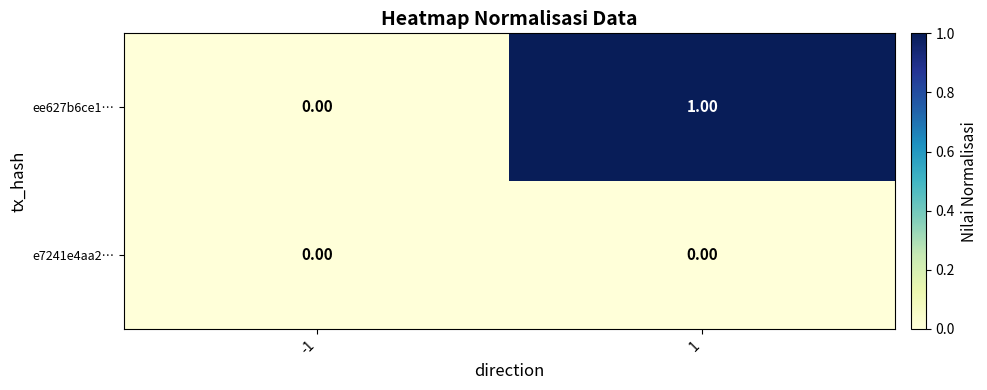

Which series changed the most between -1 and 1?

ee627b6ce1…